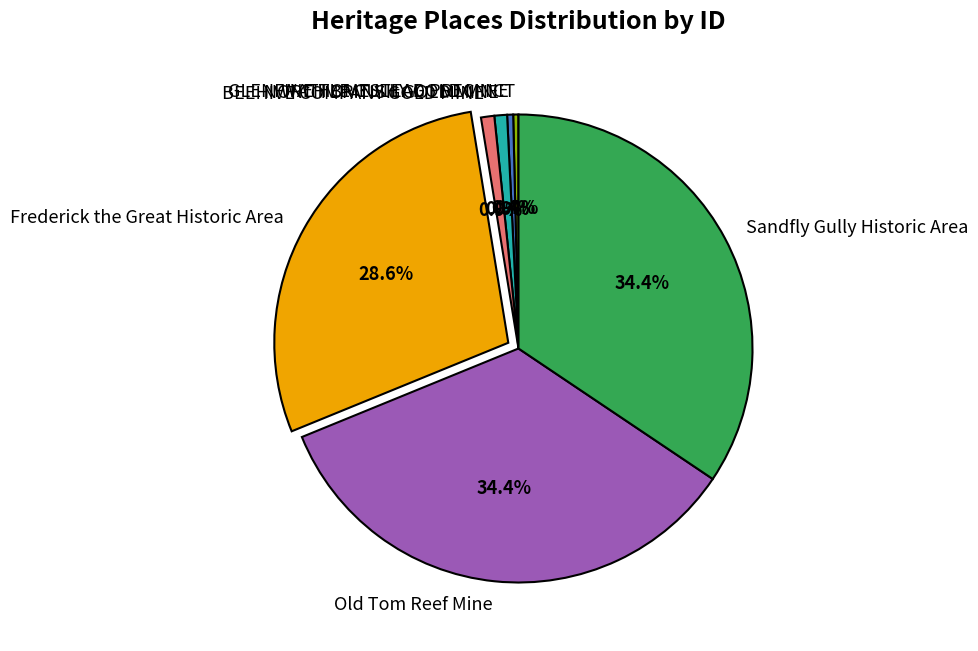

Is there a majority slice in this chart?

No